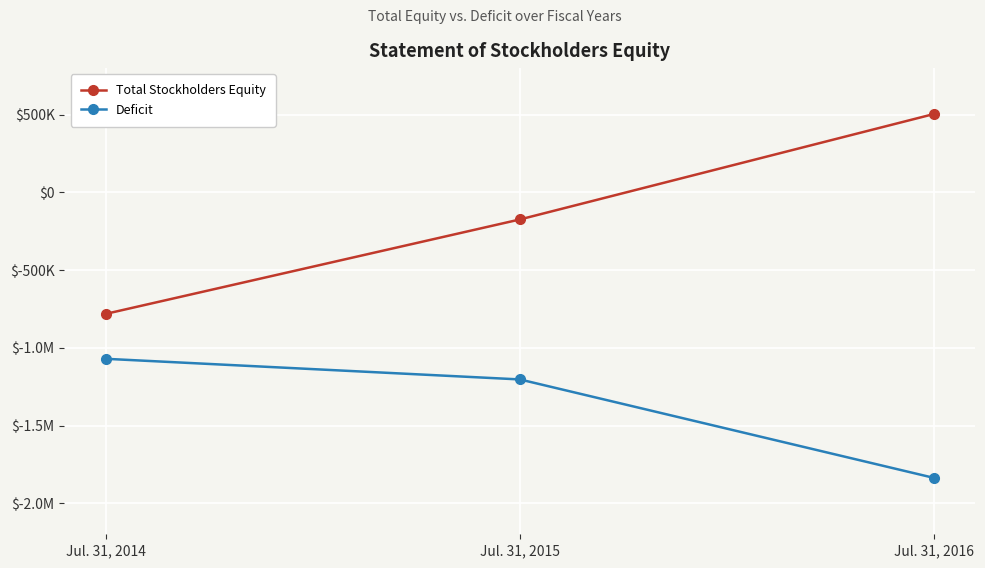

Does the chart have visible grid lines?

Yes